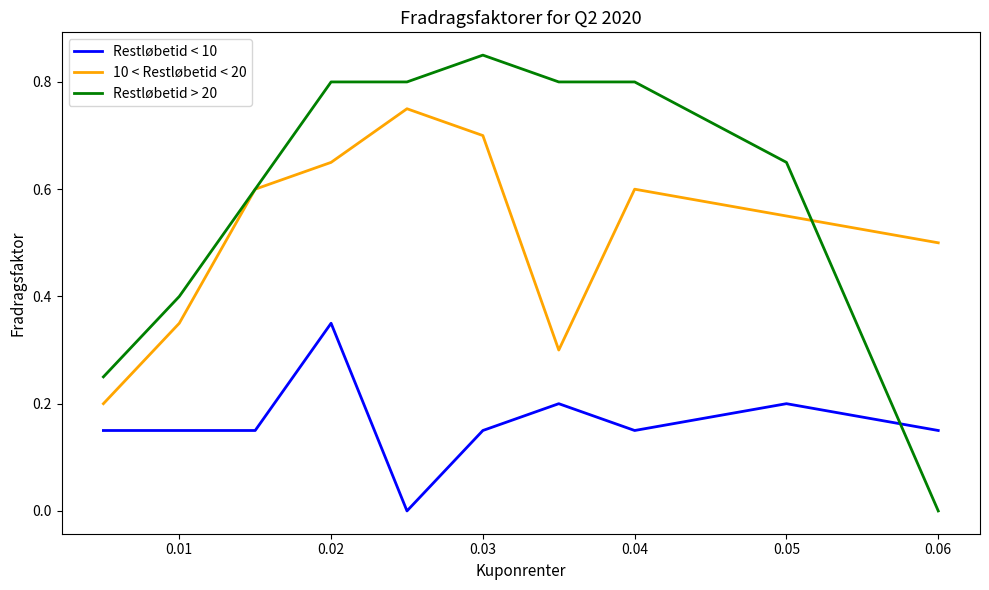

Does the chart have visible grid lines?

No